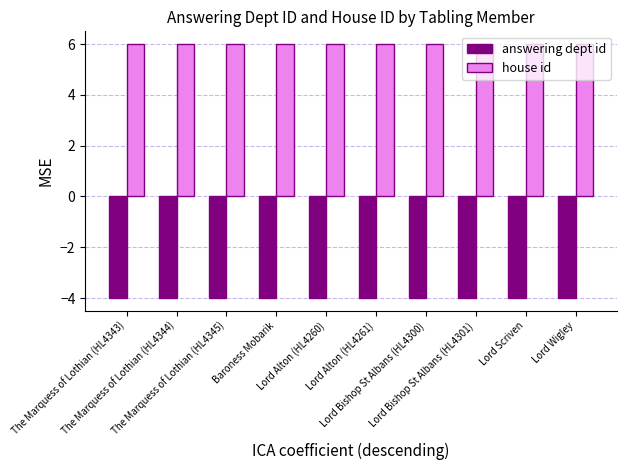

What is the minimum value for house id?

6